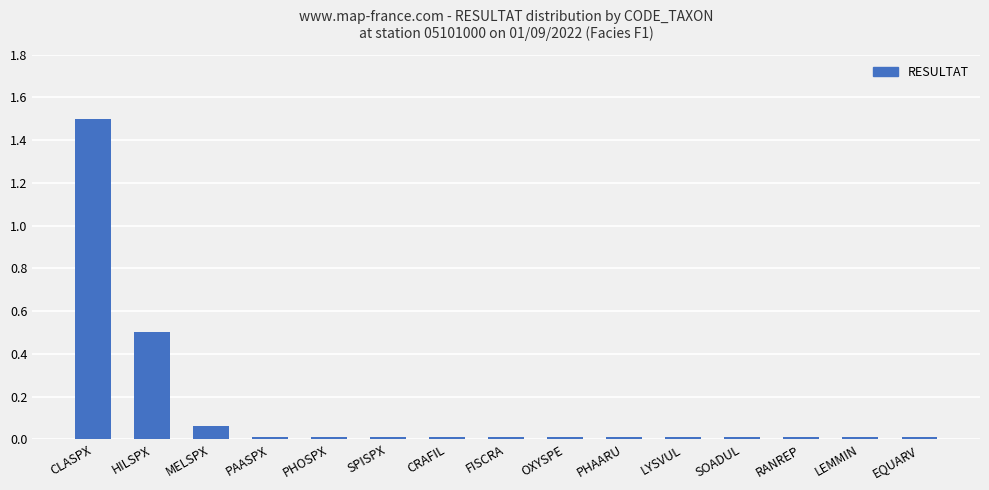

Are the bars horizontal?

No